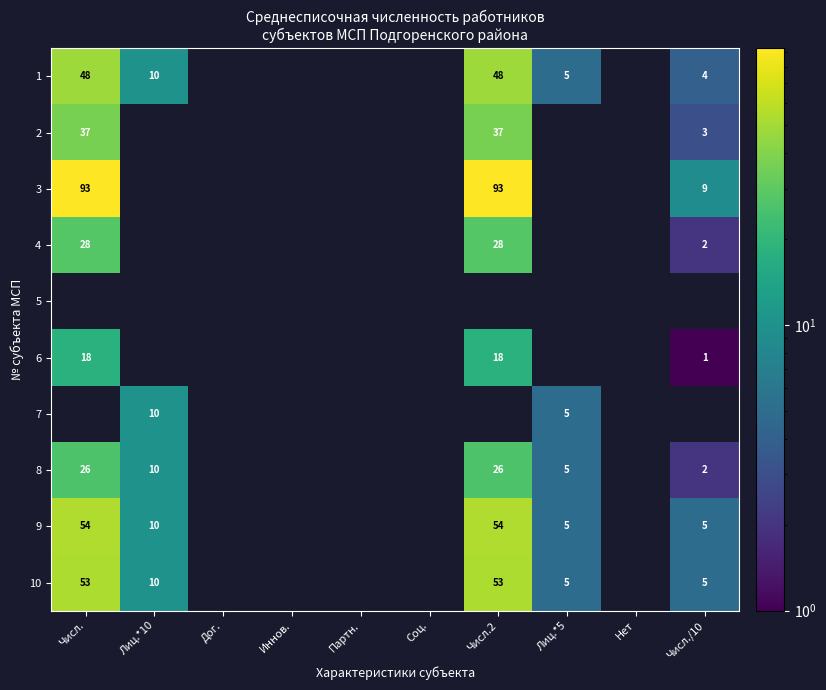

The 3 series shows 93 at Числ.. True or false?

True